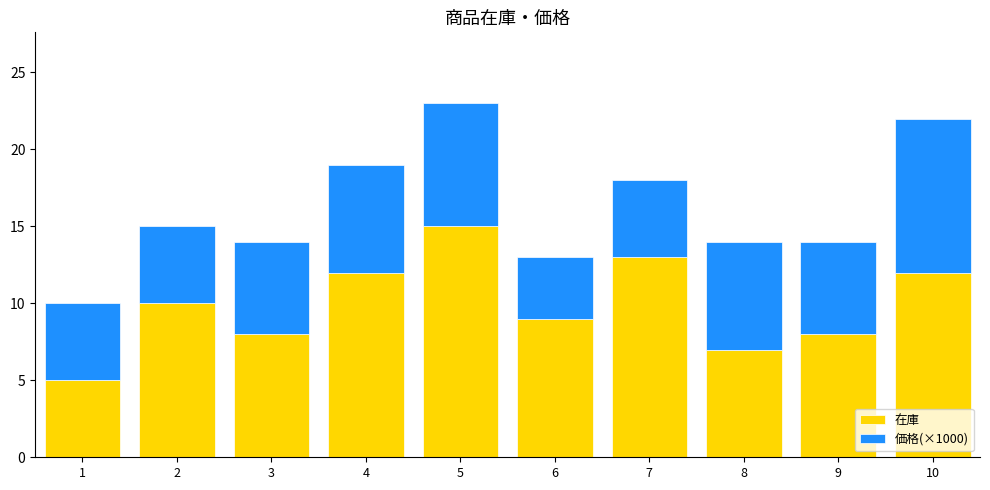

What is the highest value of the 在庫 series?

15